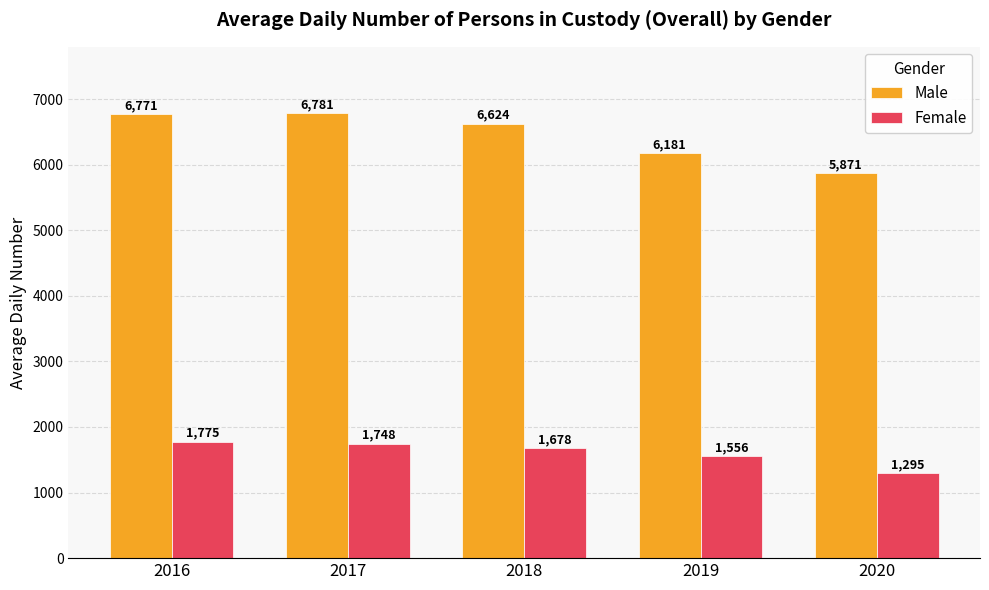

Is it true that Female equals 1775 at 2016?

True